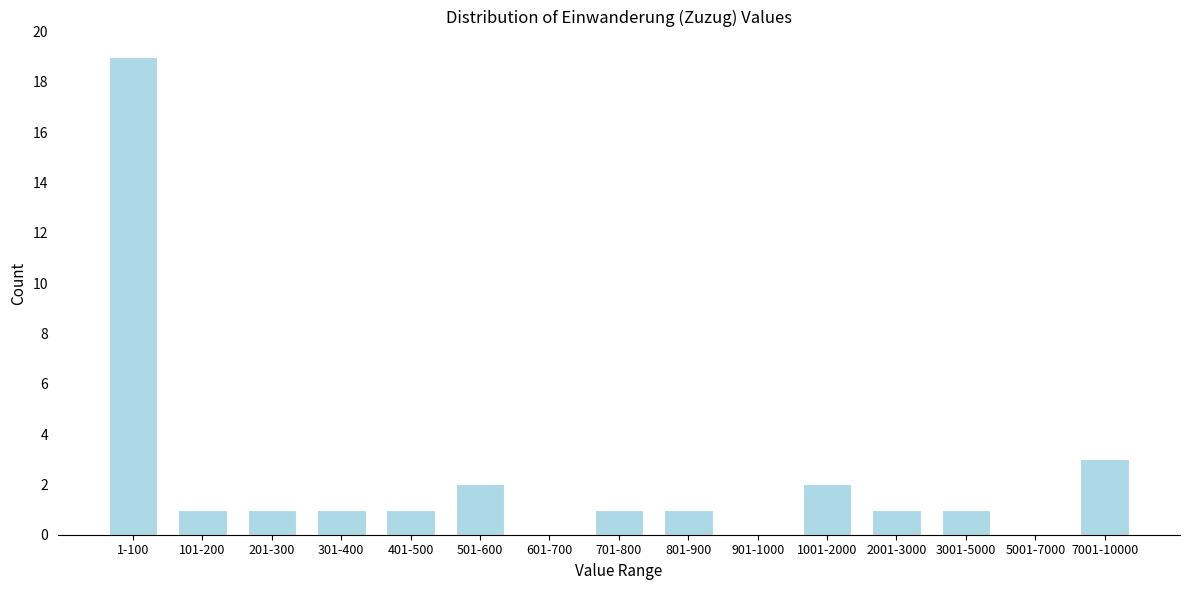

Reading left to right, what are all the values shown in this chart?

1-100=19	101-200=1	201-300=1	301-400=1	401-500=1	501-600=2	601-700=0	701-800=1	801-900=1	901-1000=0	1001-2000=2	2001-3000=1	3001-5000=1	5001-7000=0	7001-10000=3